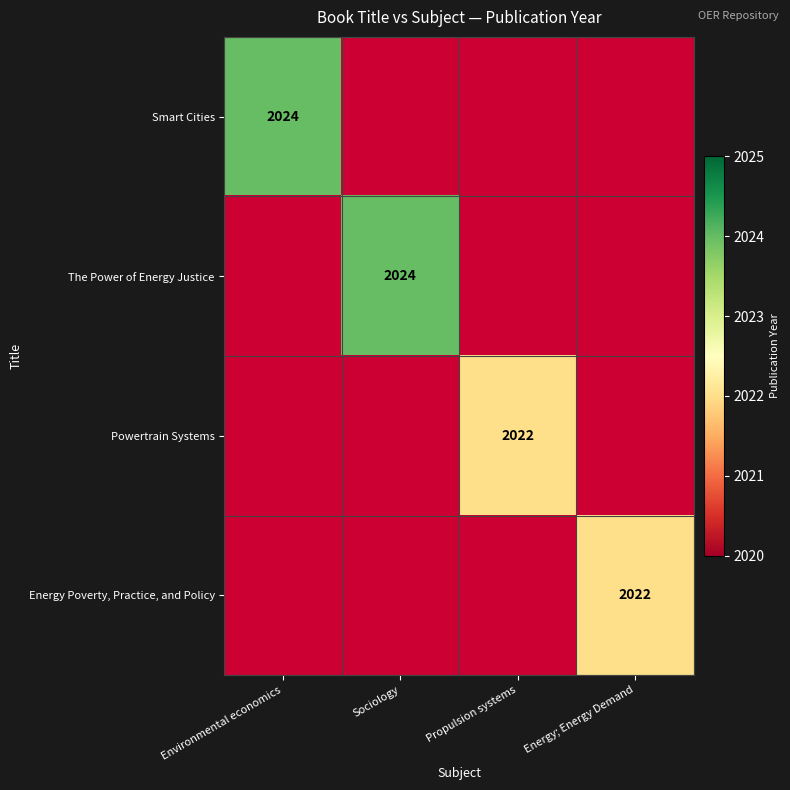

The value of Powertrain Systems at Propulsion systems is 1071. True or false?

False